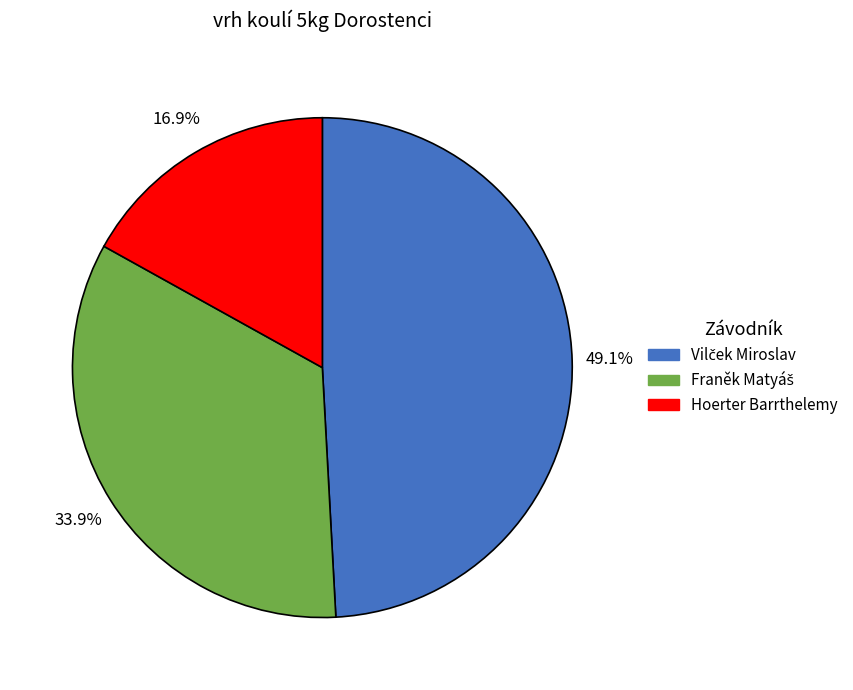

What is the smallest slice in the pie chart?

Hoerter Barrthelemy